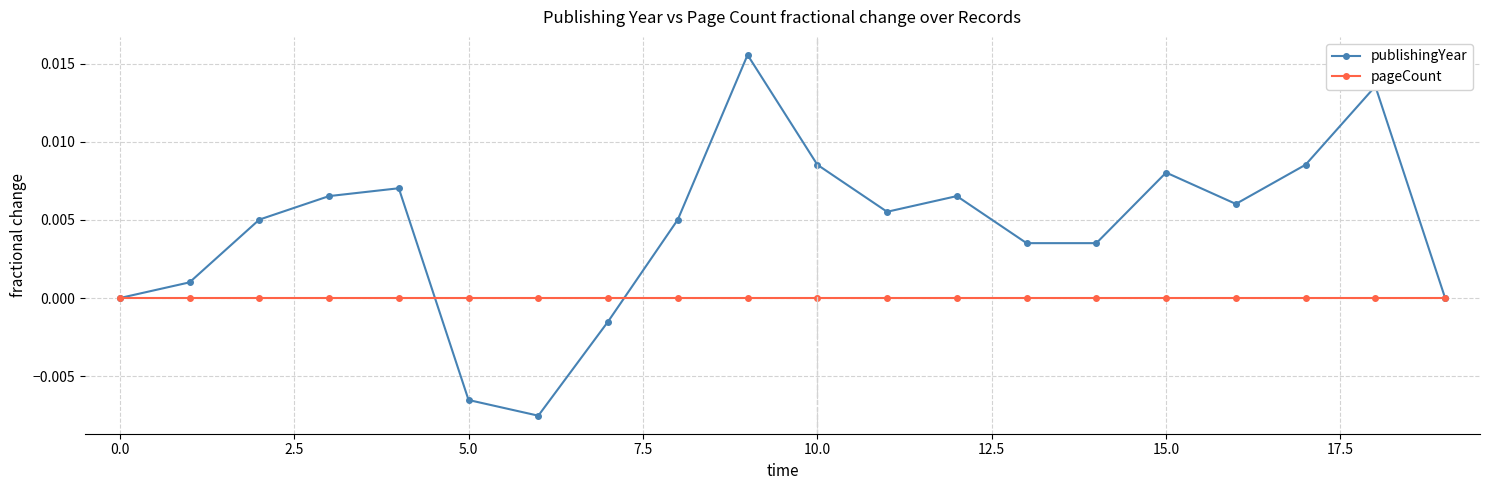

How many interior local peaks does the publishingYear series have?

5